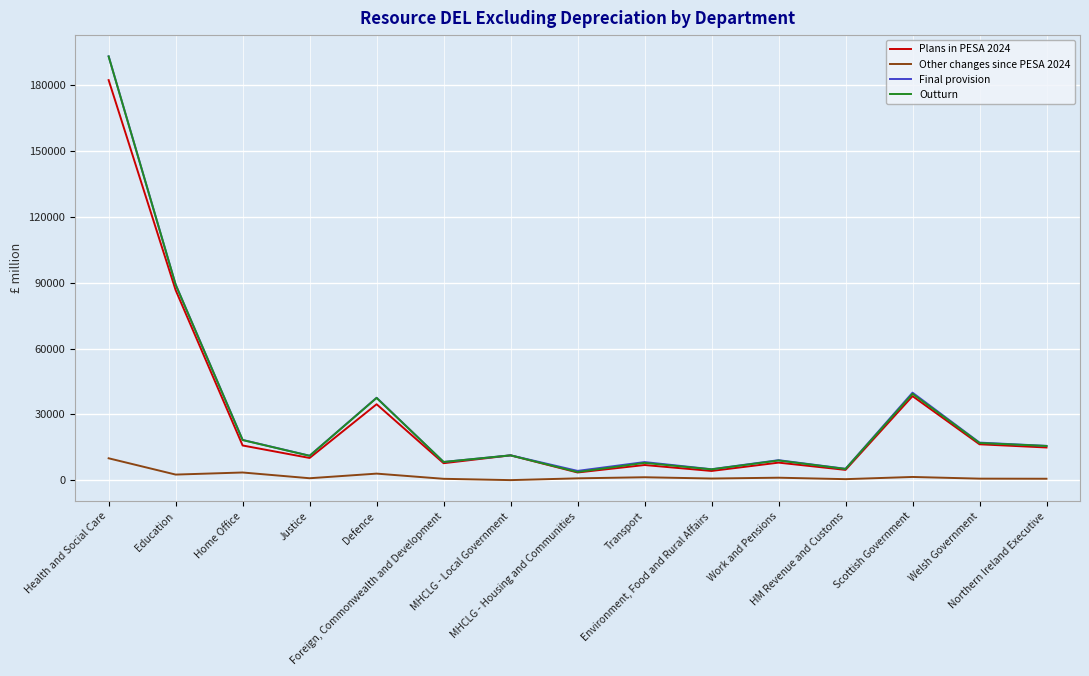

At which category is the sum across all series the highest?

Health and Social Care